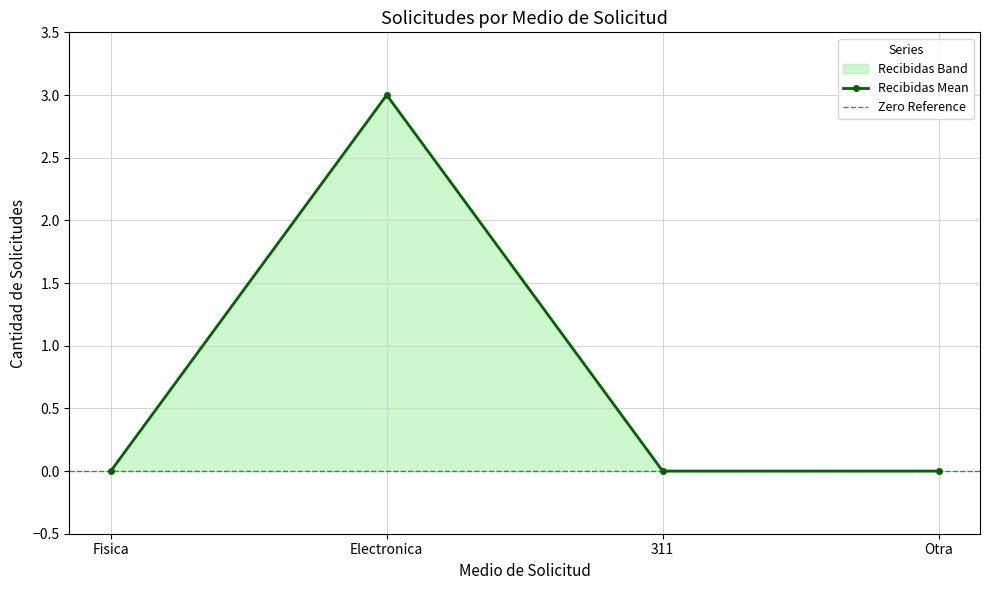

Which has a higher value, Fisica or 311?

Fisica